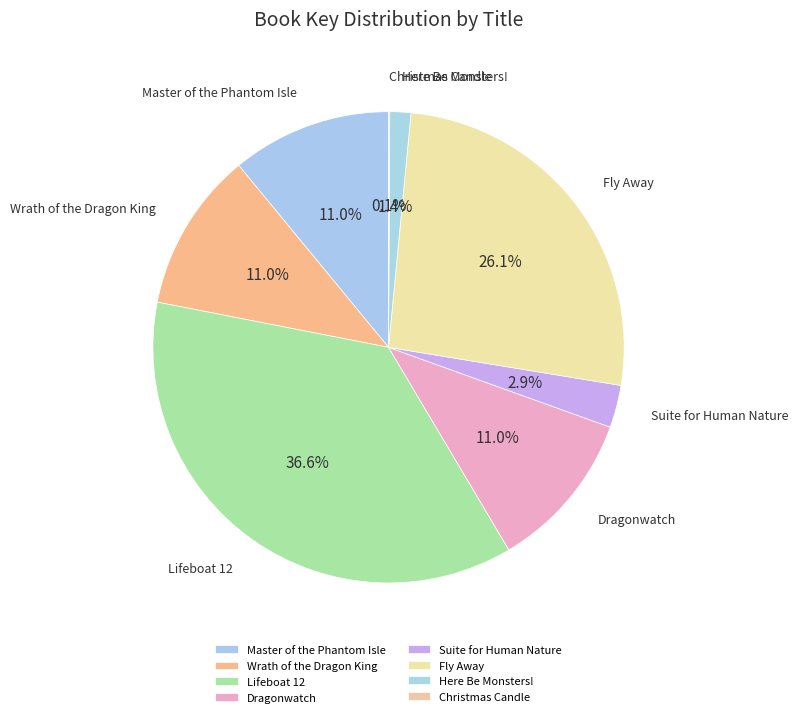

Do Here Be Monsters! and Master of the Phantom Isle together represent more than half of the pie?

No